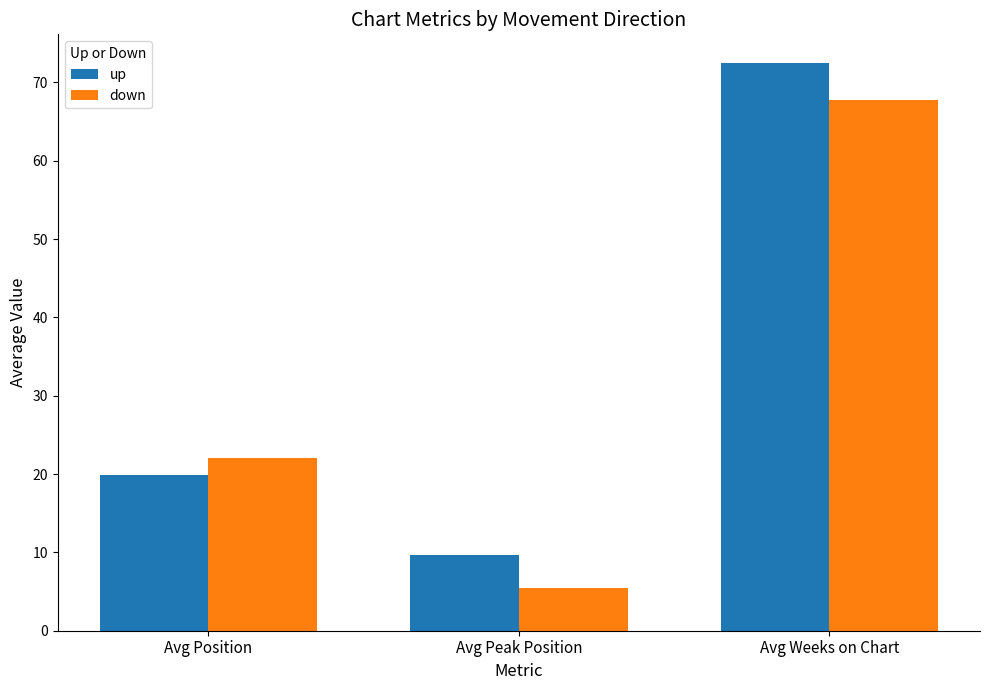

What is the difference between the second highest and minimum values in the up series?

10.2